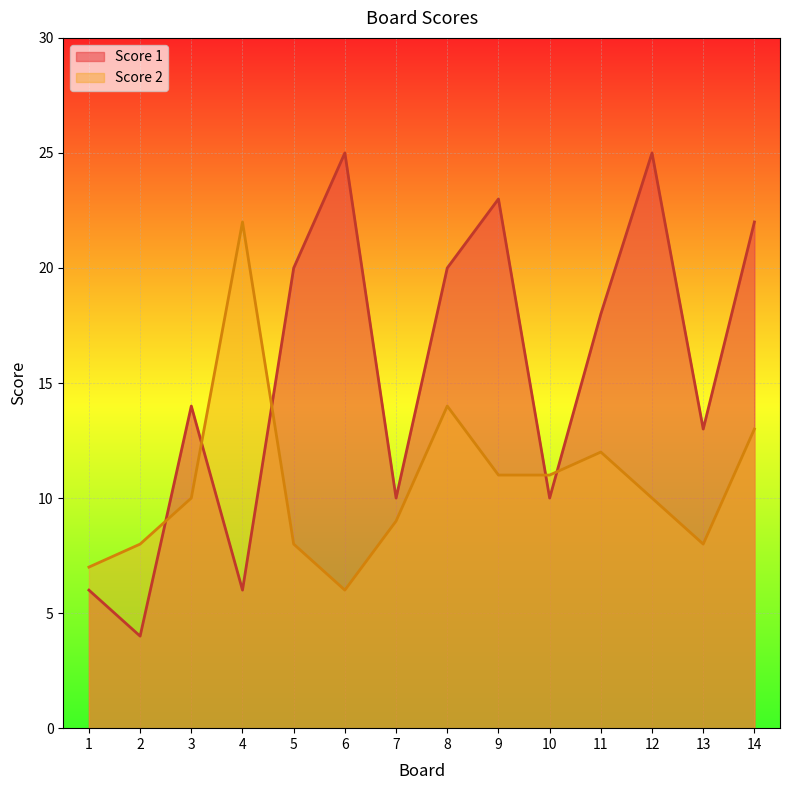

Which series has the largest range (max minus min)?

Score 1